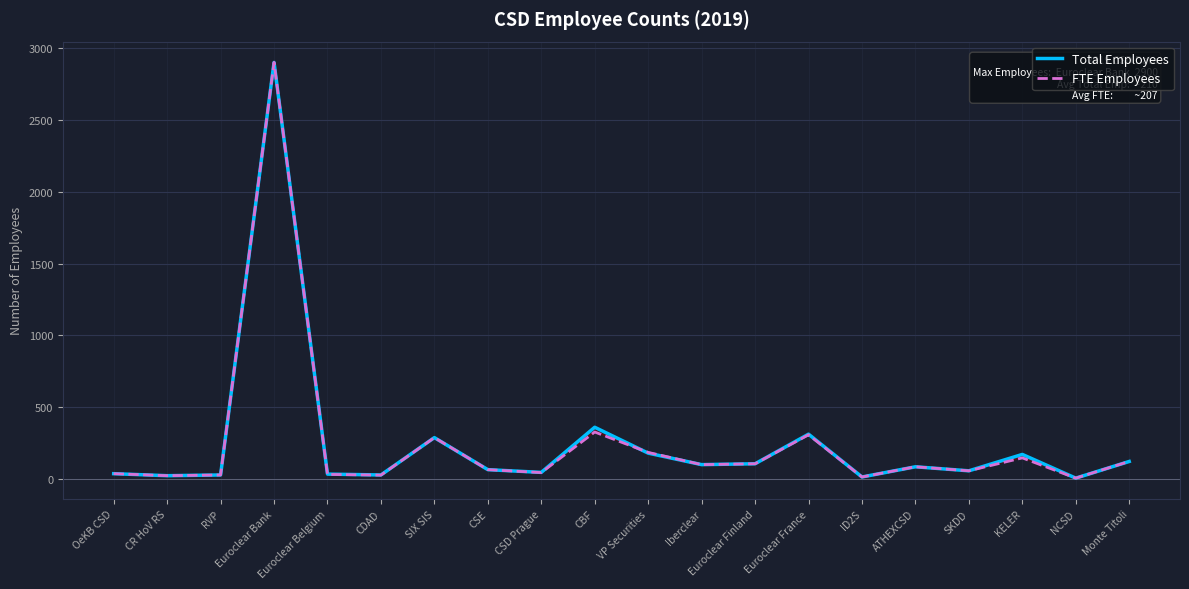

What is the value of the FTE Employees point at the 17th from the left?

58.0